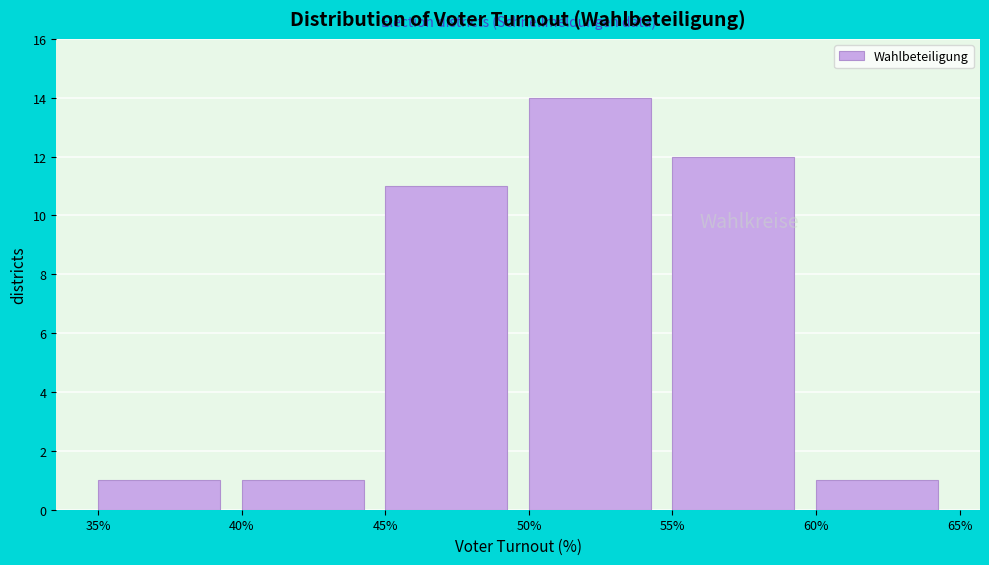

Which range on the x-axis has the tallest bar?

50% to 55%